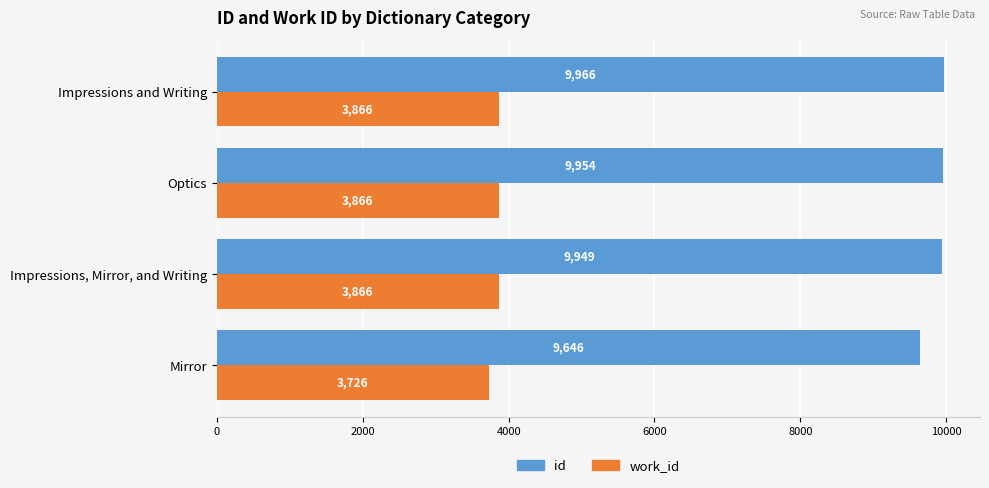

Is it true that id equals 6886 at Optics?

False